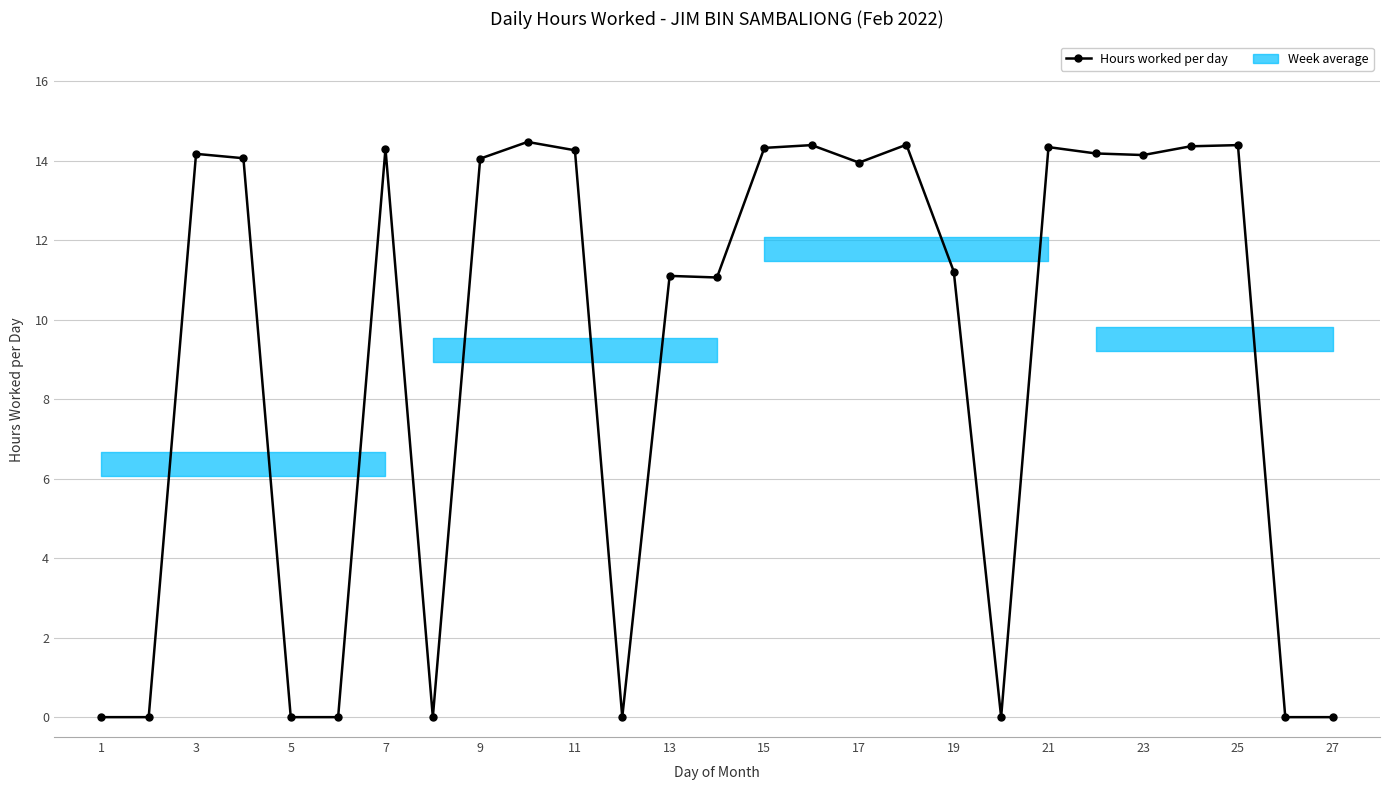

What is the difference between the second highest and minimum values?

14.4